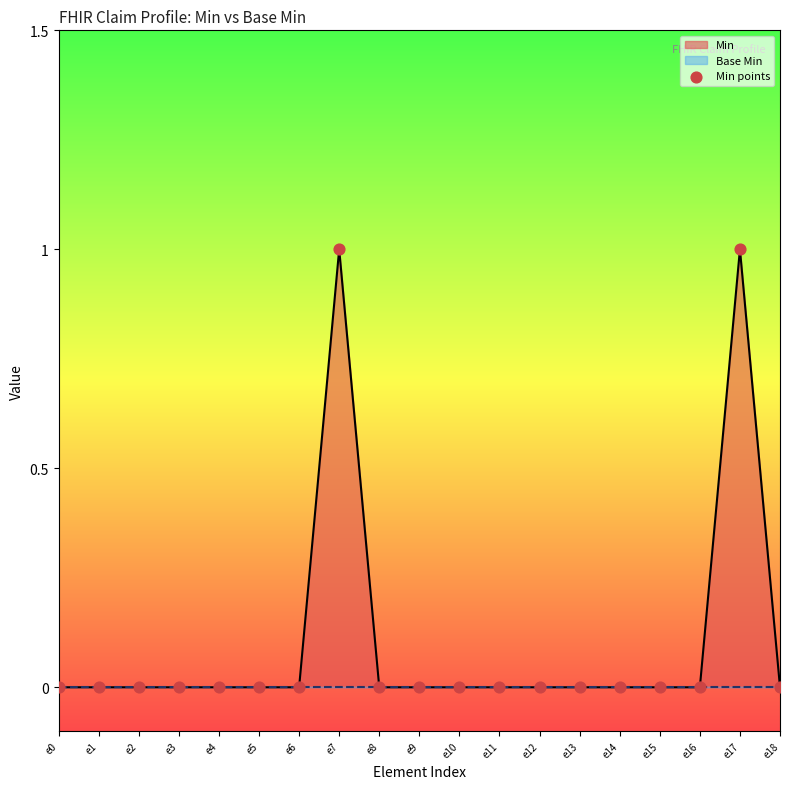

Which has a higher value, e9 or e11?

e9